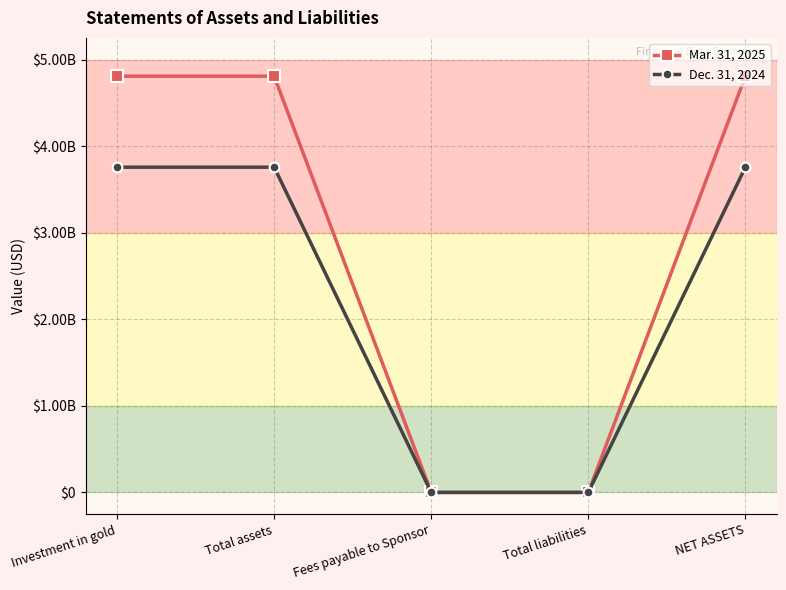

Reading right to left, transcribe all the data shown in this chart.

Mar. 31, 2025: 4806667000	677000	676946	4807344000	4807344000
Dec. 31, 2024: 3756120000	548000	548448	3756668000	3756668000